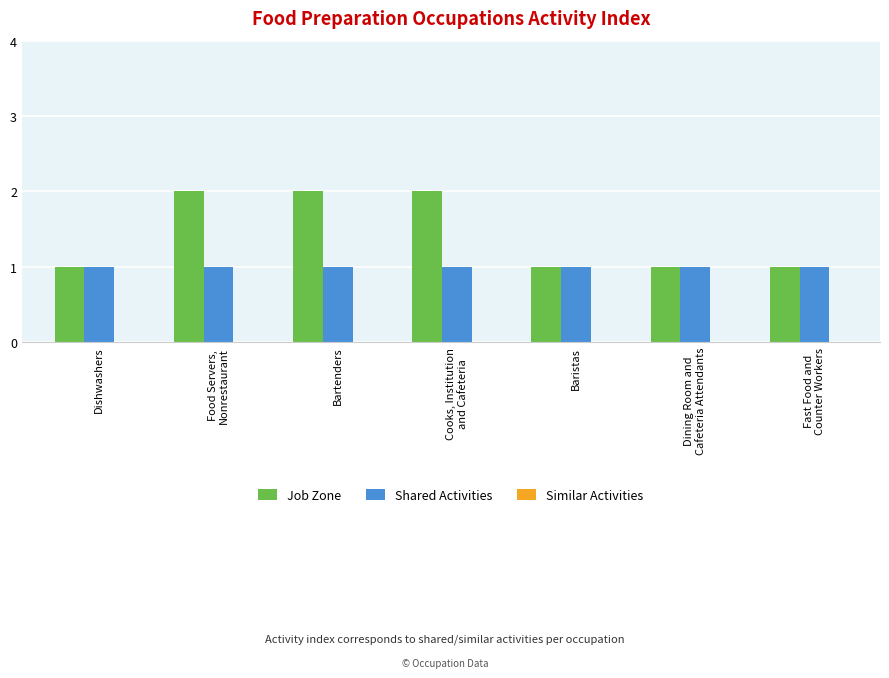

What is the maximum value shown in the chart?

2